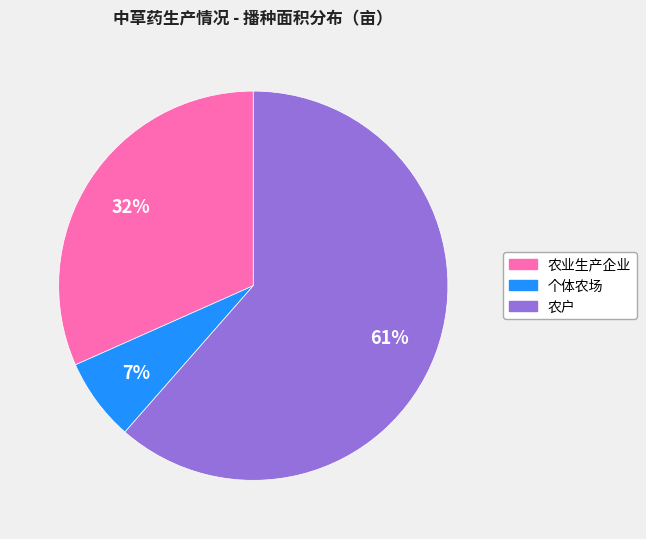

To the nearest percent, what is the average slice percentage?

33%